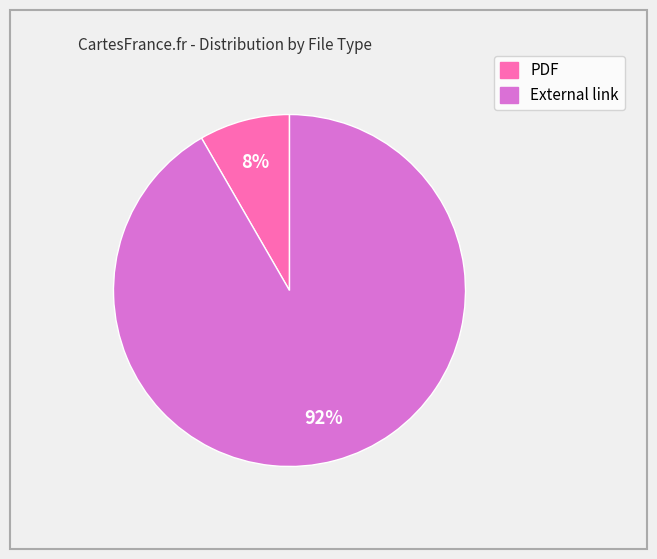

Is the sum of PDF and External link greater than half?

Yes